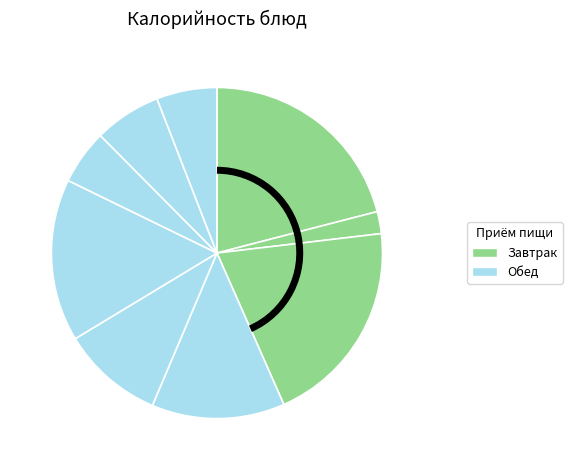

Which category has the smallest portion of the pie?

Завтрак (гор.напиток)